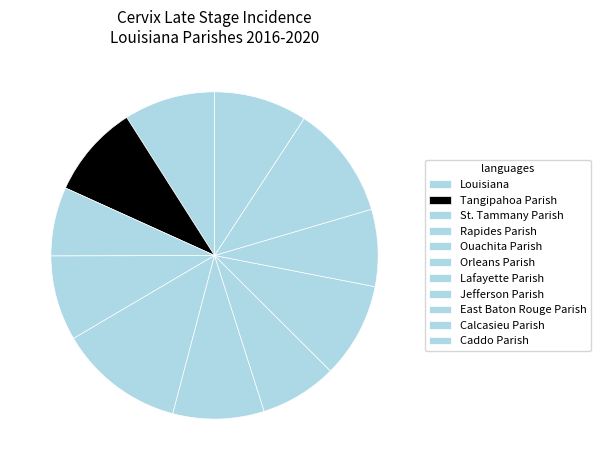

Between St. Tammany Parish and Orleans Parish, which is larger?

Orleans Parish